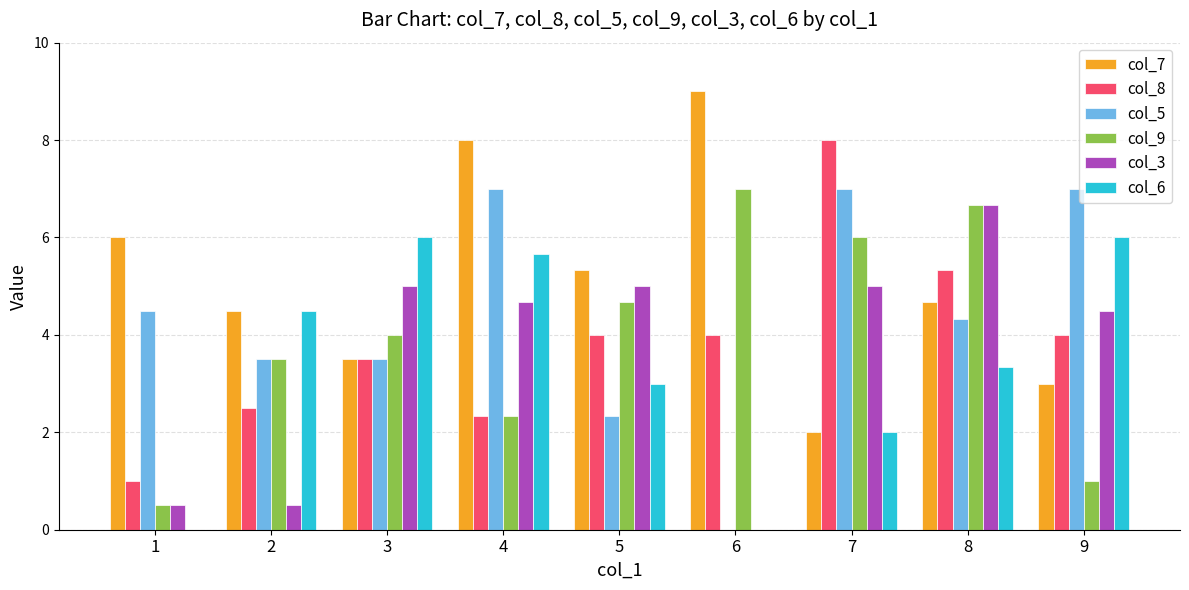

Are the bars grouped side by side (vs. stacked)?

Yes